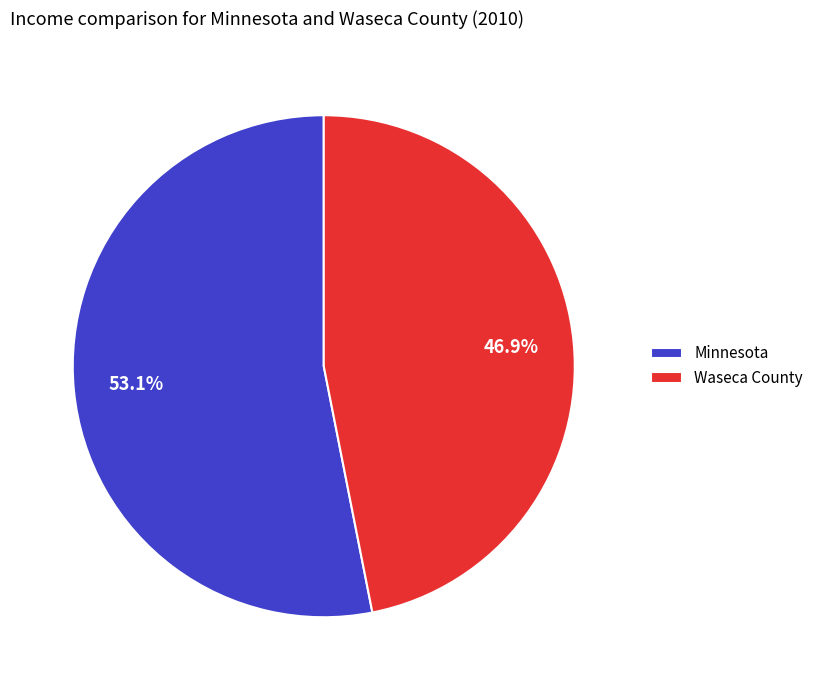

Which slice represents more than half of the pie?

Minnesota